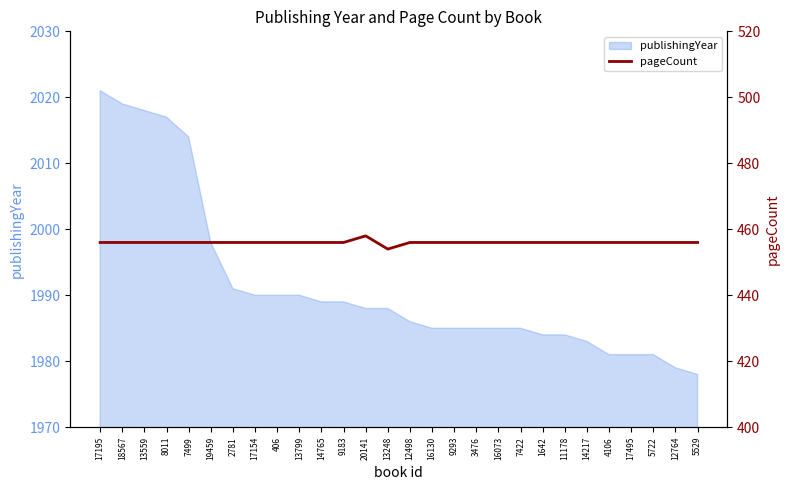

True or false: there are more than 1 points higher than both neighbors.

False